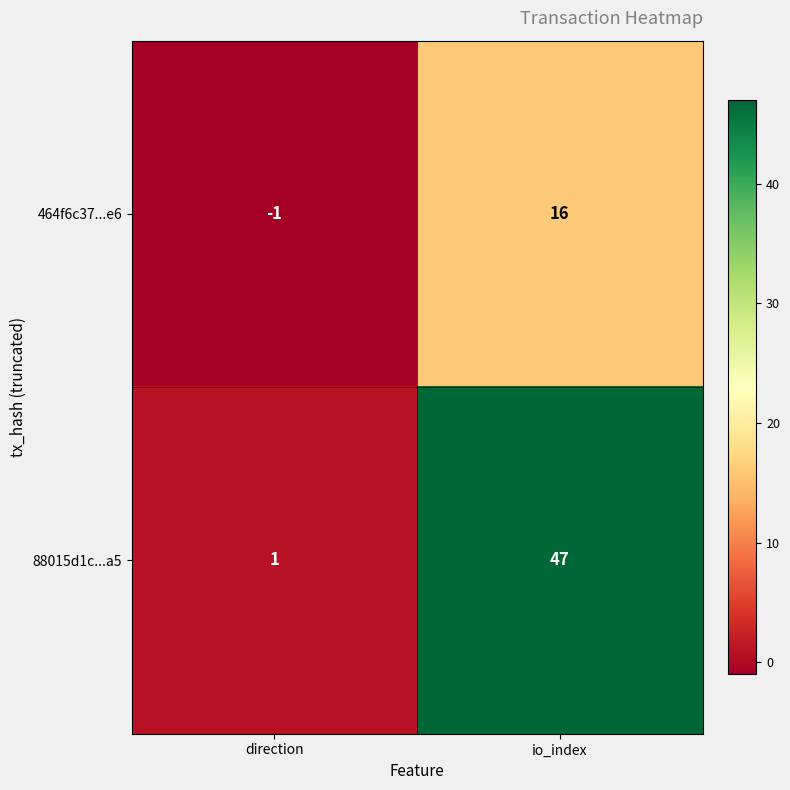

At which label does 464f6c37...e6 reach its peak?

io_index